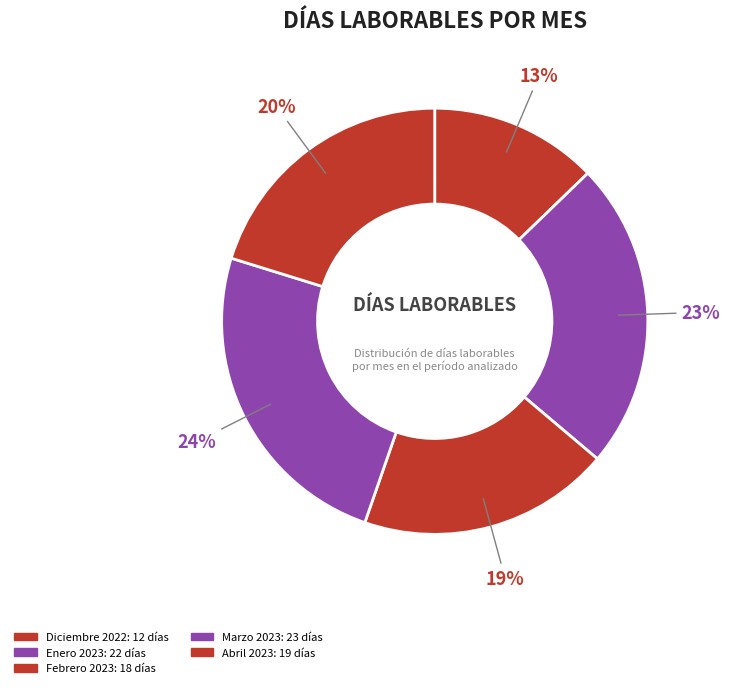

Is Abril 2023 the majority of the pie?

No